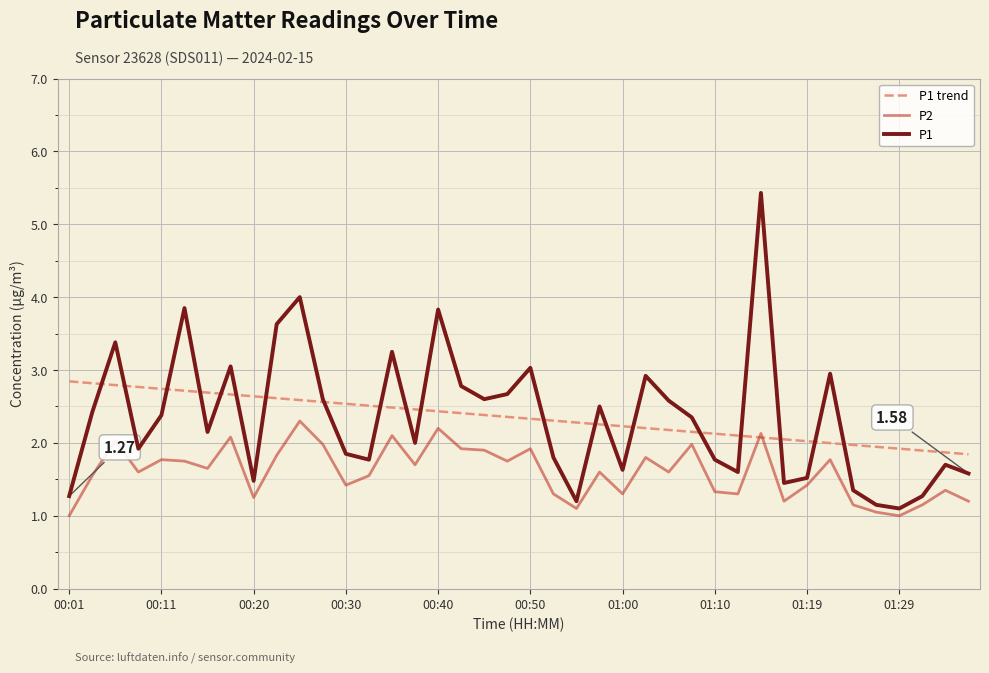

Rank the series by their maximum value, from lowest to highest.

P2, P1 trend, P1